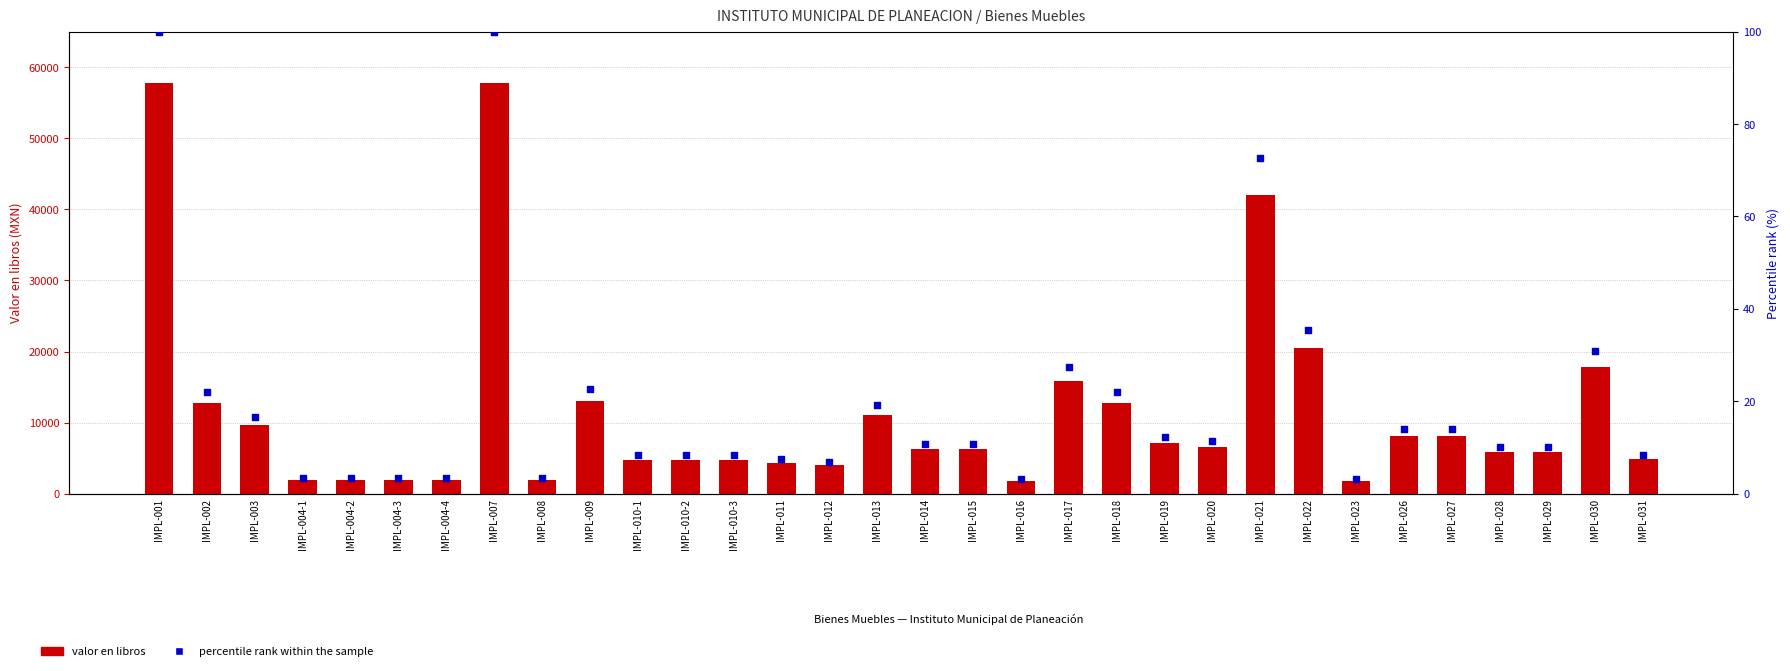

Which series has the largest total across all categories?

Valor en libros